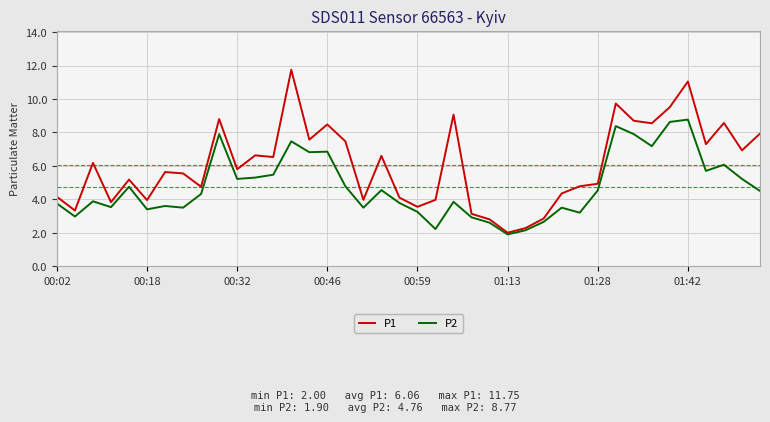

Which series has the largest range (max minus min)?

P1